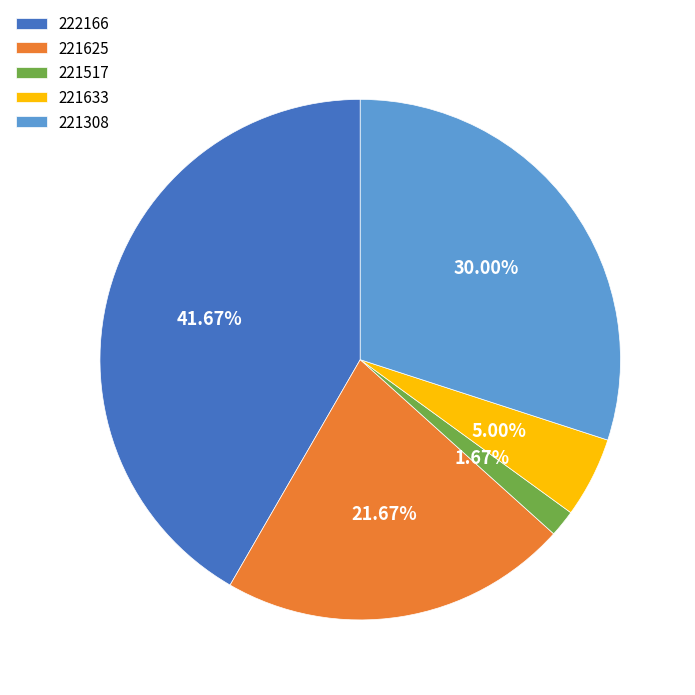

What is the ratio of the value at 221625 to the value at 222166?

0.5